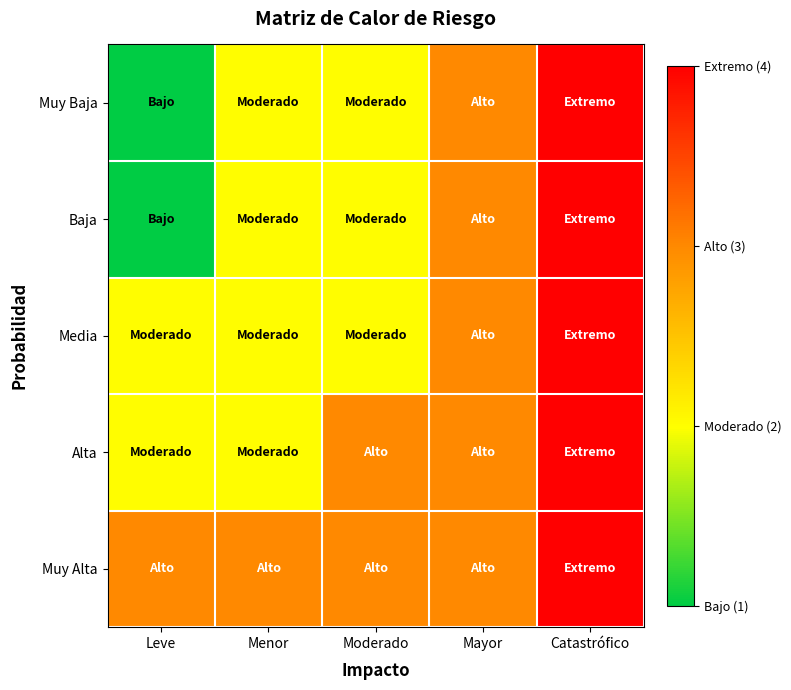

At Mayor, list the series in order from smallest to largest.

Muy Baja, Baja, Media, Alta, Muy Alta